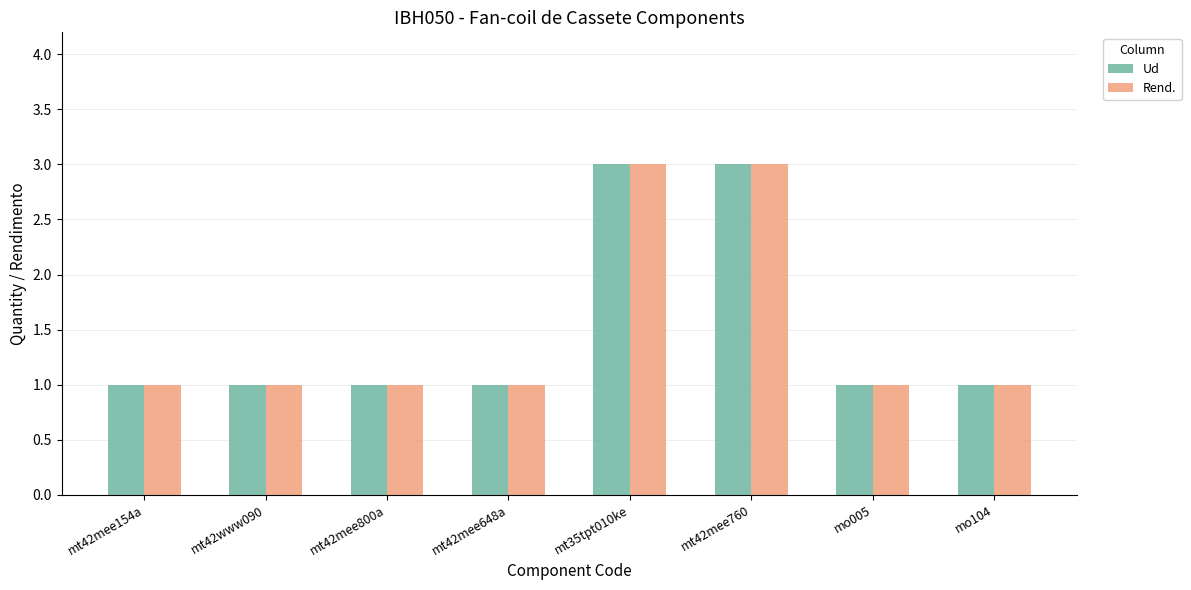

What is the greatest value displayed?

3